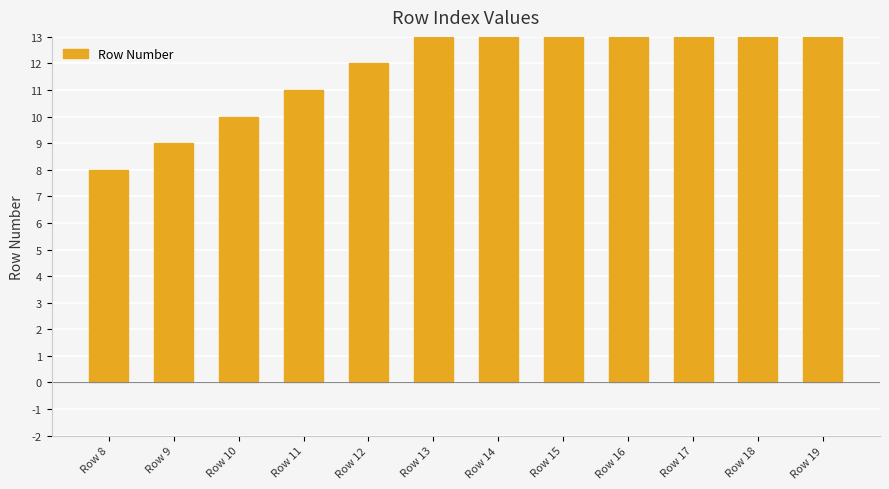

Rank the categories by value from highest to lowest.

Row 19, Row 18, Row 17, Row 16, Row 15, Row 14, Row 13, Row 12, Row 11, Row 10, Row 9, Row 8